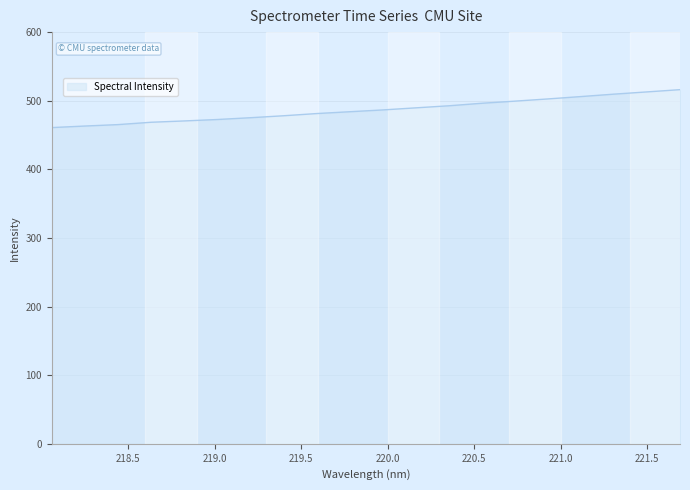

What is the greatest value displayed?

516.1